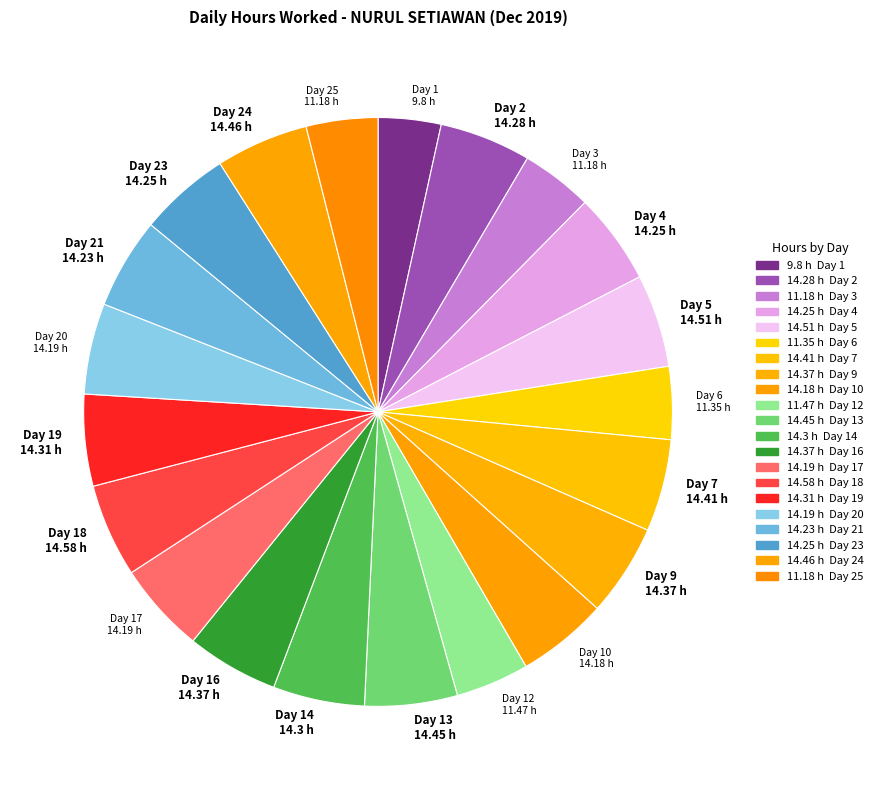

True or false: Day 14 14.3 h accounts for 5% of the total.

True